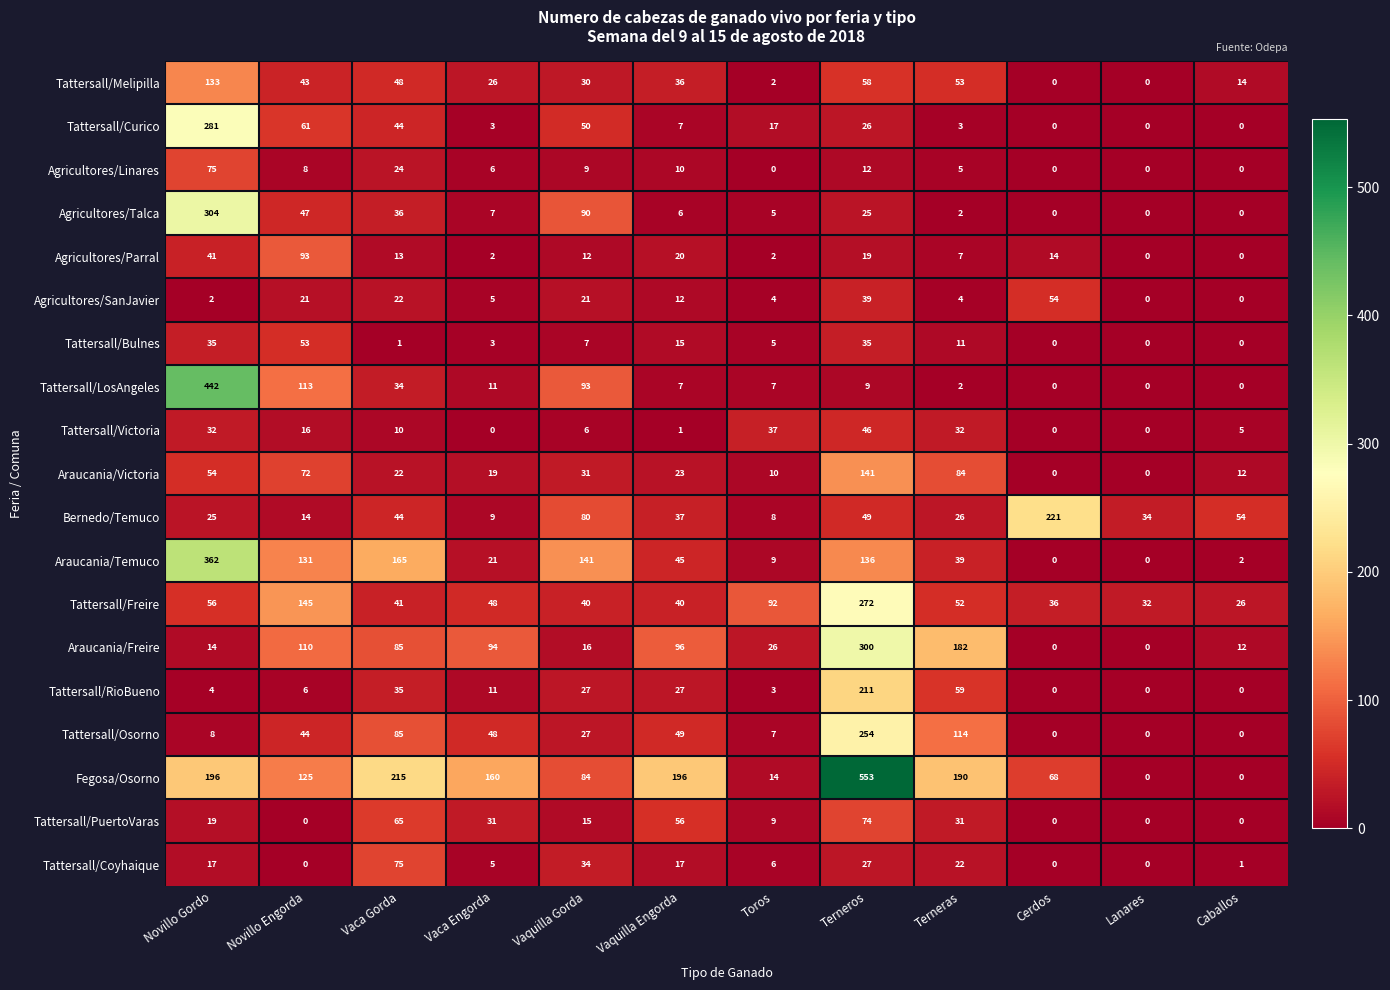

How many categories are shown in the chart?

12